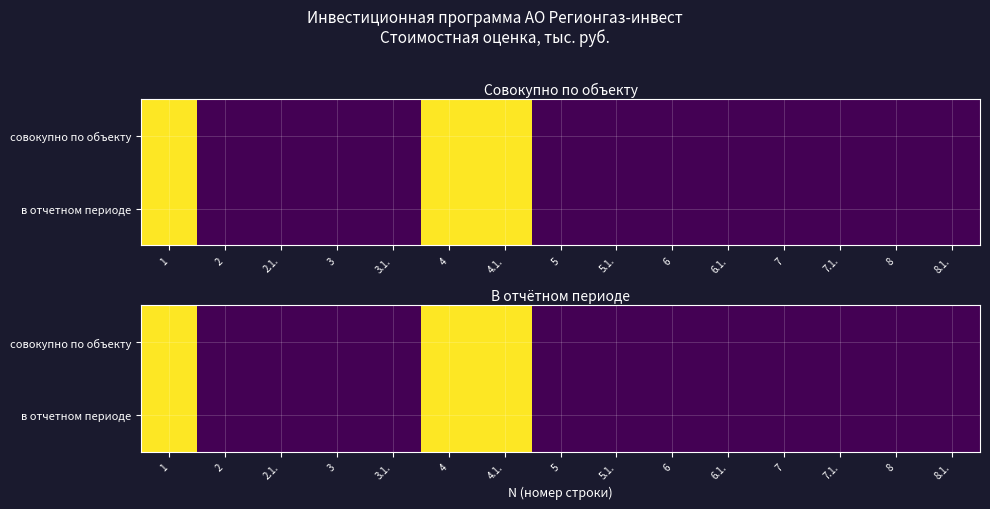

Which series has the largest total across all categories?

совокупно по объекту